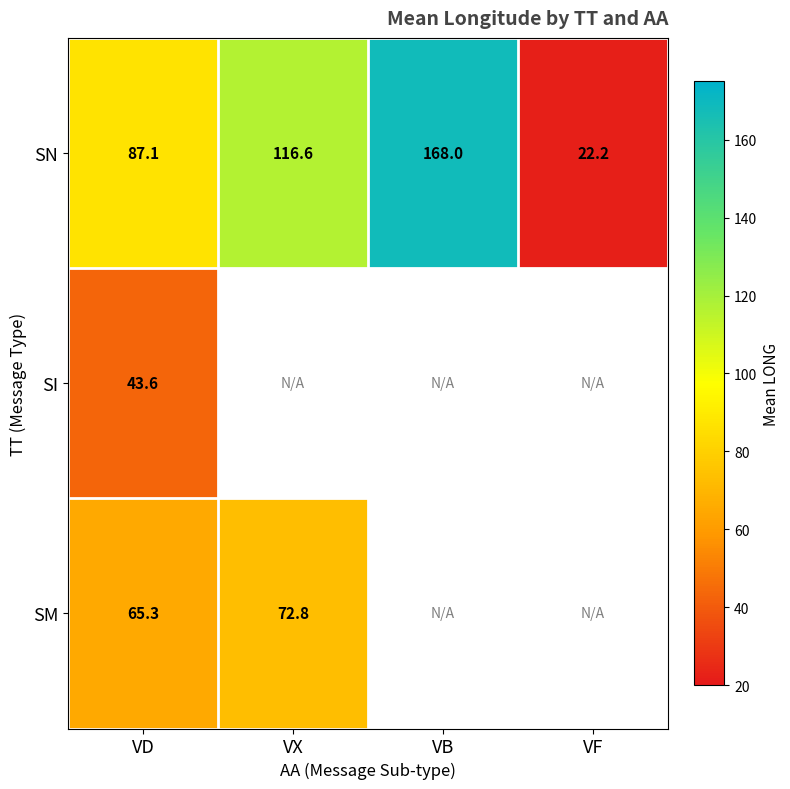

What is the maximum value shown in the chart?

168.0